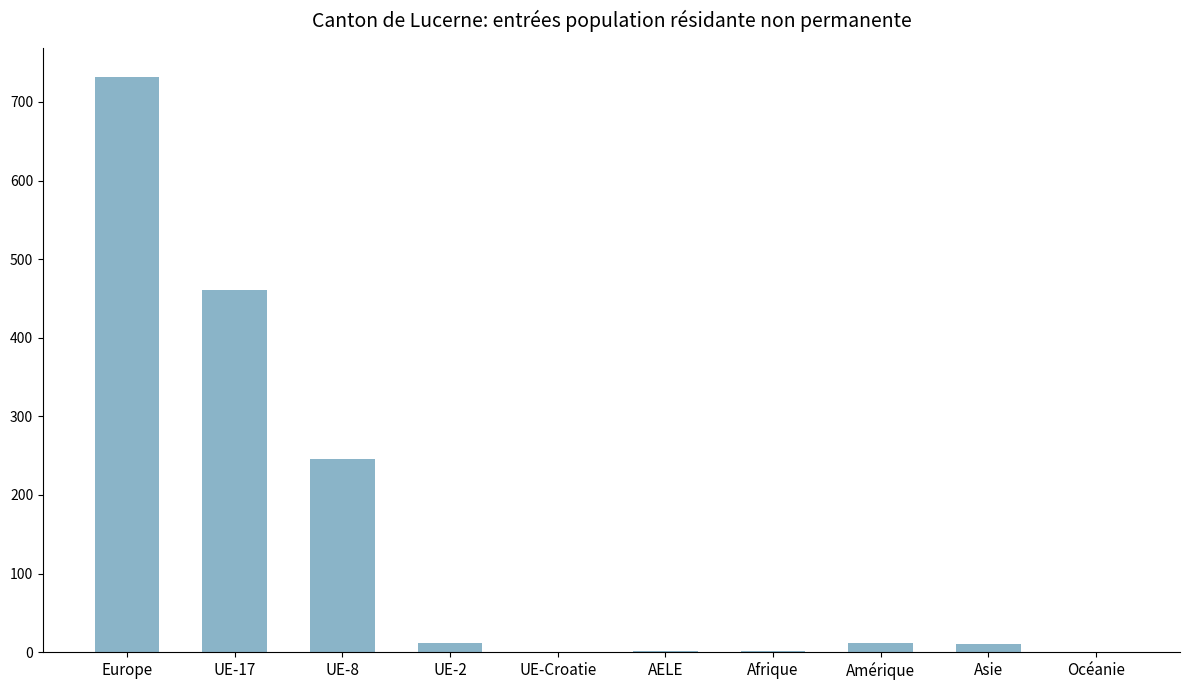

True or false: the data shows 139 at UE-17.

False